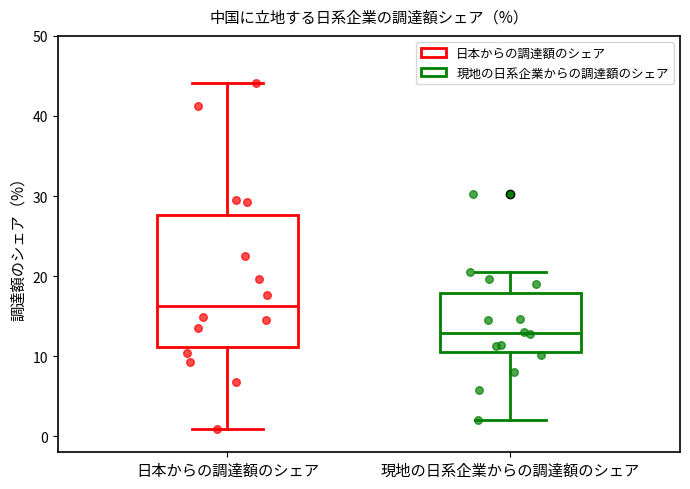

Reading left to right, transcribe this box plot: for each box, give where its median line is, the range the box spans, and where its two whiskers end, as read against the y-axis. The values are not printed on the chart, so give them approximately, as read against the axis.

日本からの調達額のシェア: median 16, box 11 to 28, whiskers 1 to 44
現地の日系企業からの調達額のシェア: median 13, box 10 to 18, whiskers 2 to 21